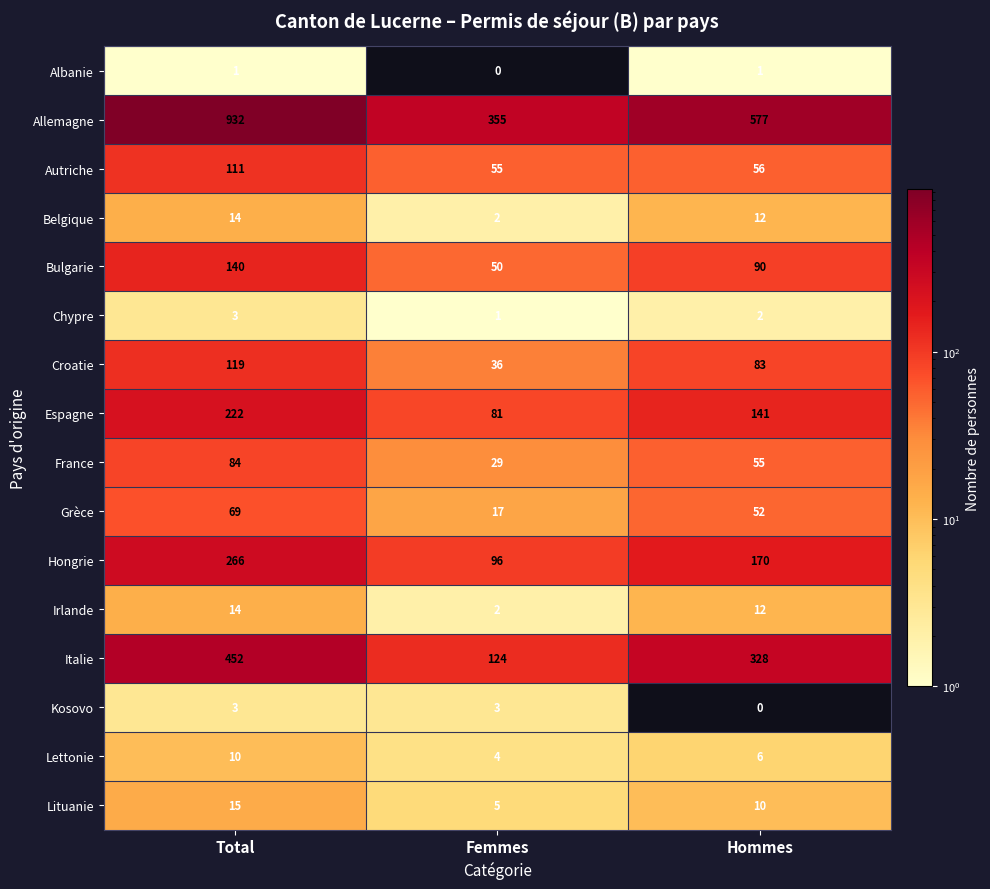

At how many categories does at least one series exceed 925?

1